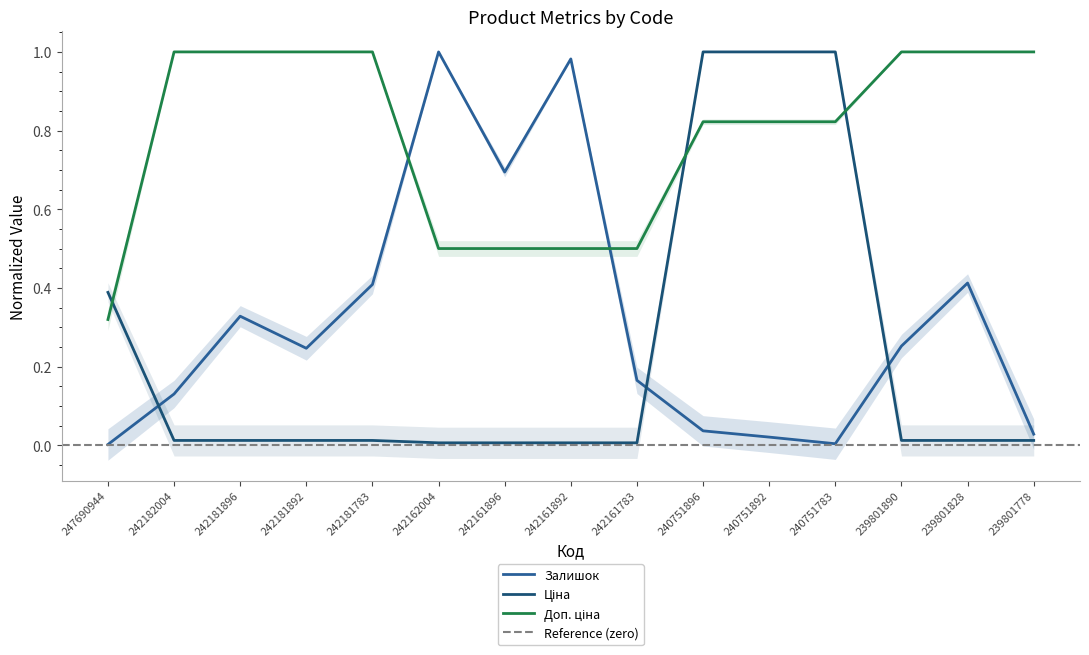

The value of Залишок at 242161892 is 0.5. True or false?

False